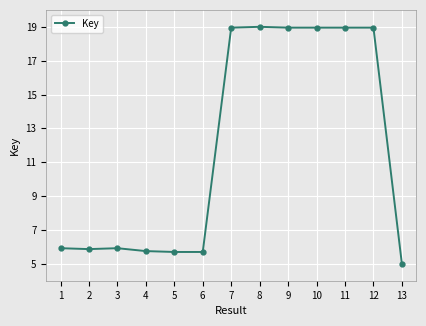

Approximately how many times larger is the value at 8 compared to 5?

3.3